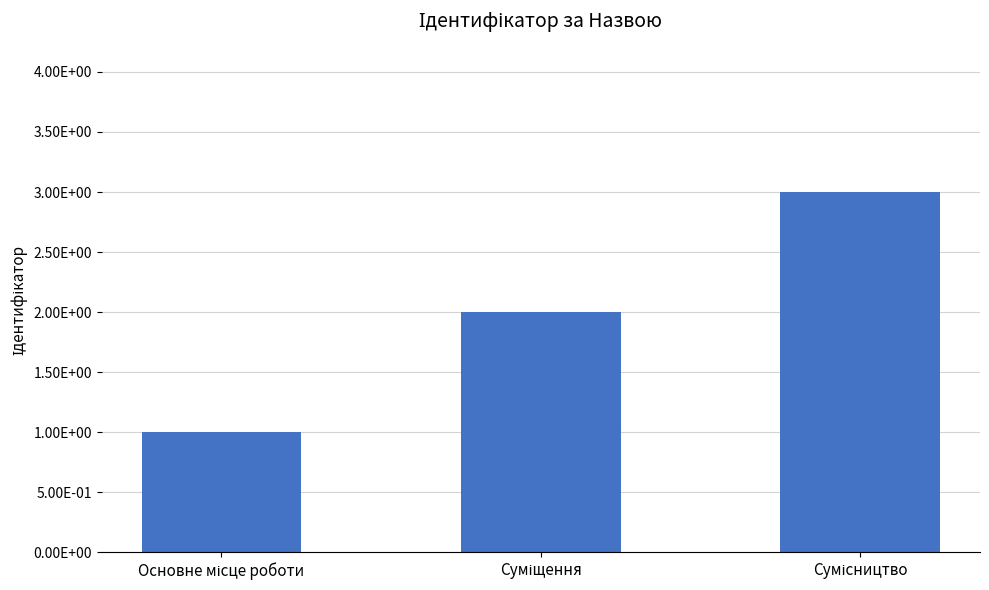

Rank the categories by value from lowest to highest.

Основне місце роботи, Суміщення, Сумісництво